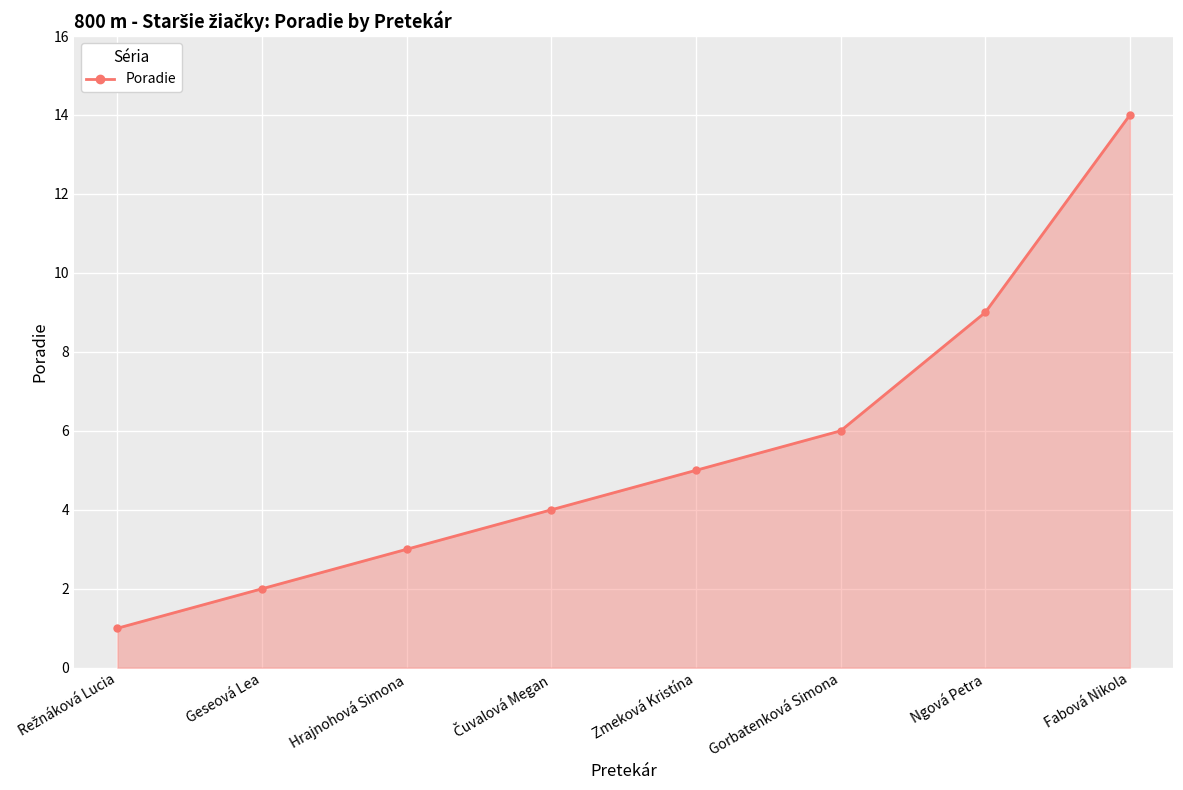

List the labels in order of value, smallest first.

Režnáková Lucia, Geseová Lea, Hrajnohová Simona, Čuvalová Megan, Zmeková Kristína, Gorbatenková Simona, Ngová Petra, Fabová Nikola